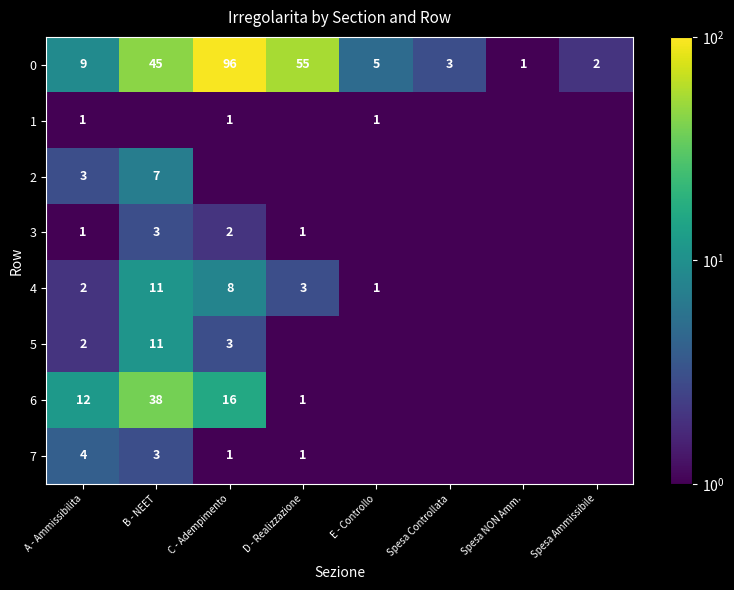

The value of 7 at D - Realizzazione is 0.2. True or false?

False